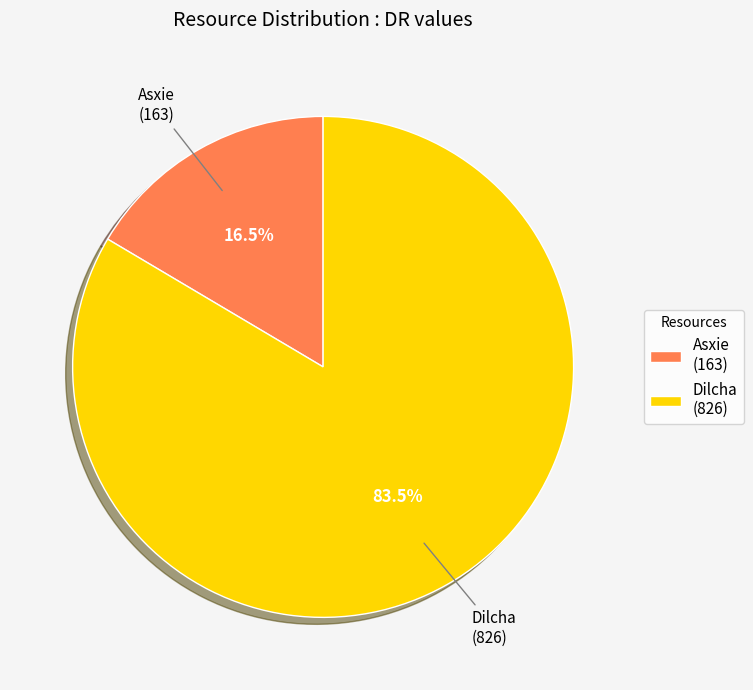

Count the number of slices in the pie.

2